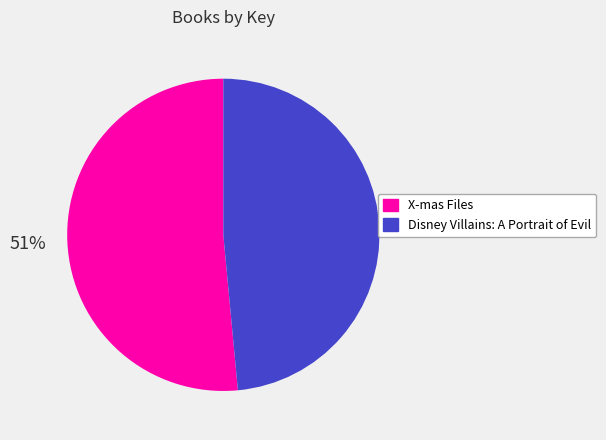

Between X-mas Files and Disney Villains: A Portrait of Evil, which is larger?

X-mas Files